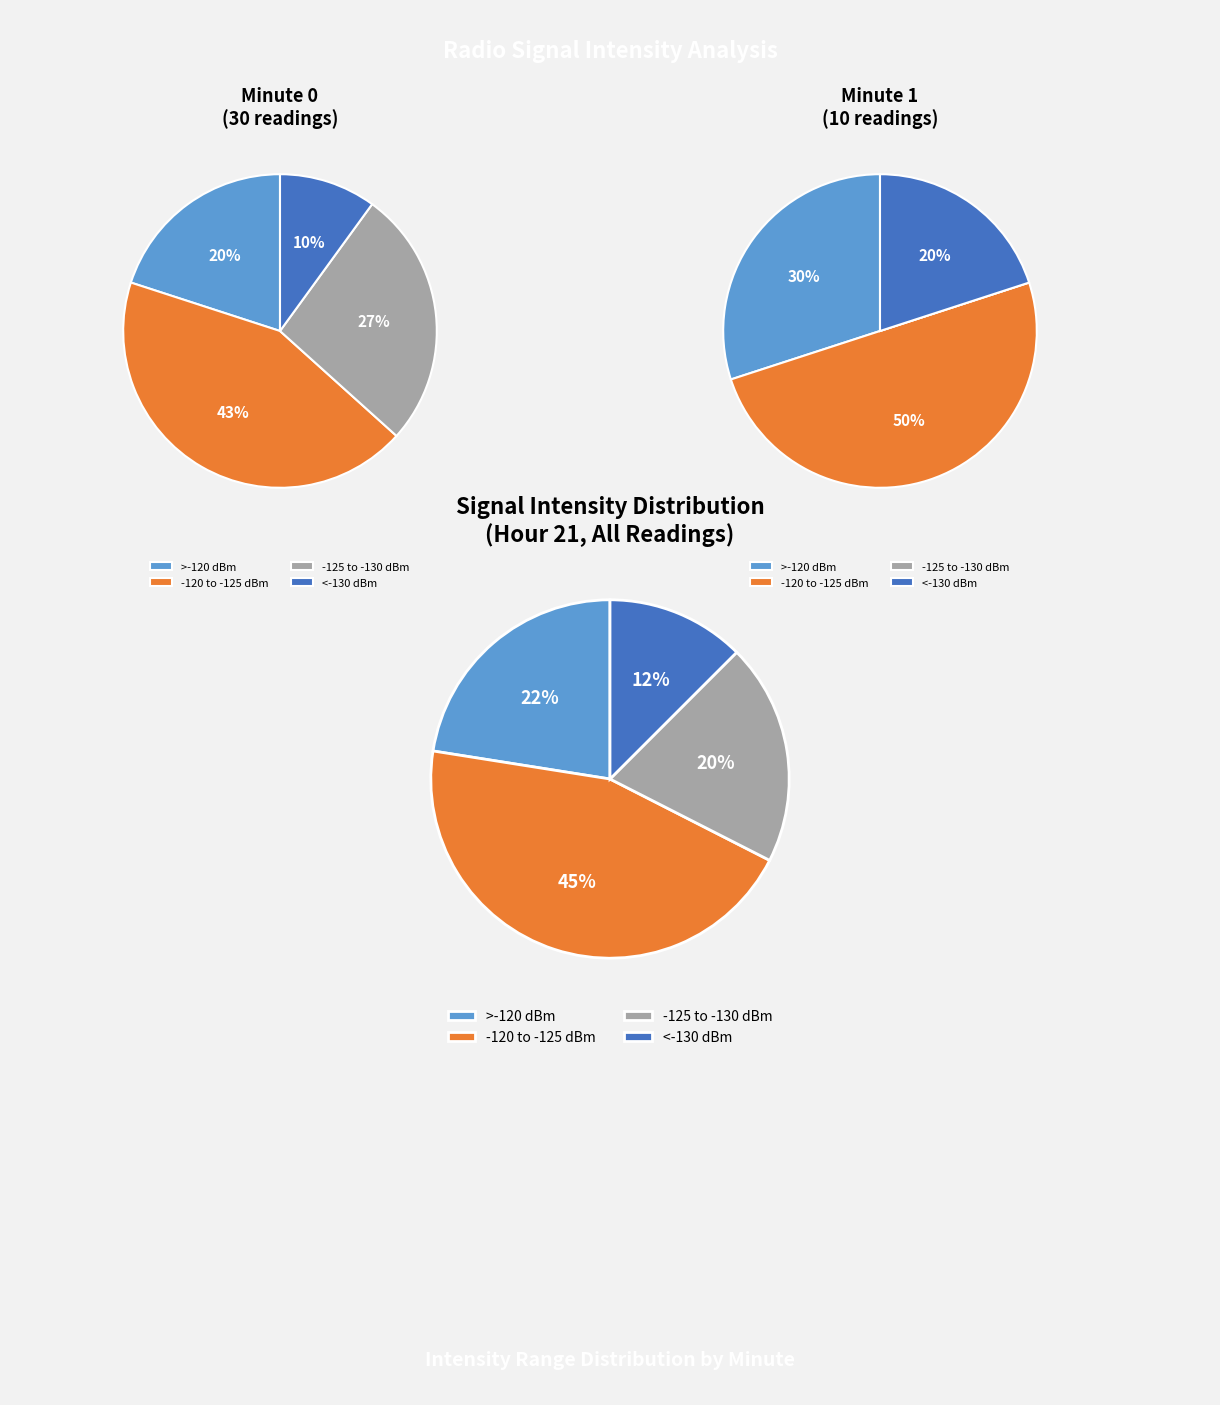

Is there a majority slice in this chart?

No